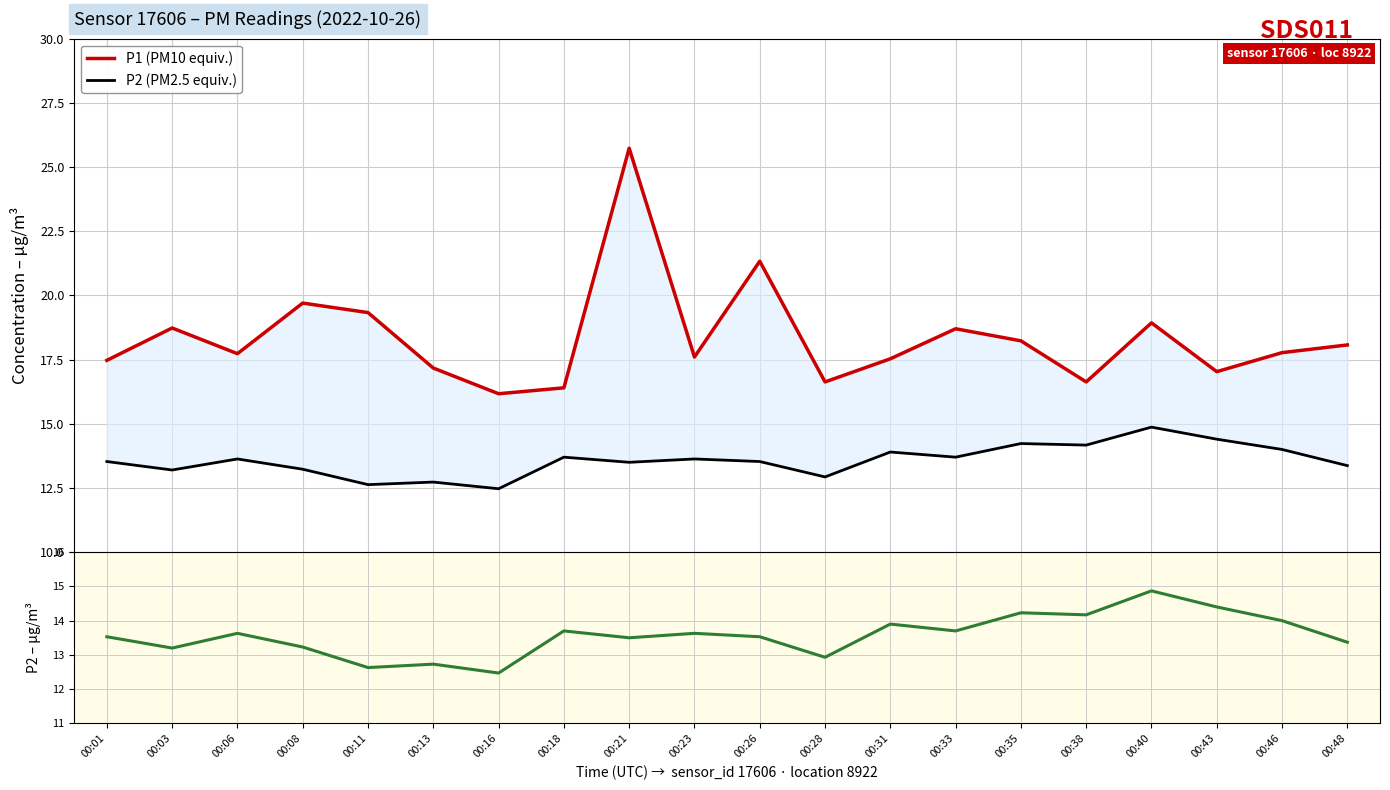

True or false: P2 (PM2.5 equiv.) has more than 2 interior local peaks.

True